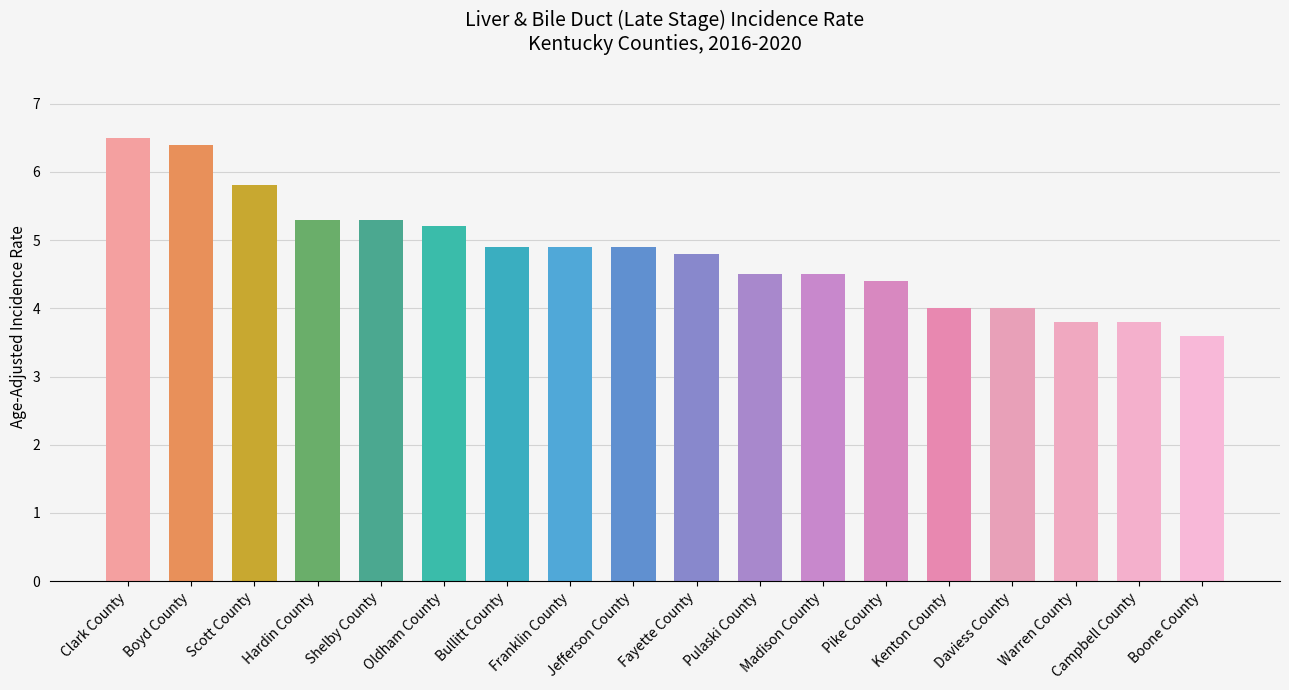

Is it true that the value at Warren County is 3.8?

True